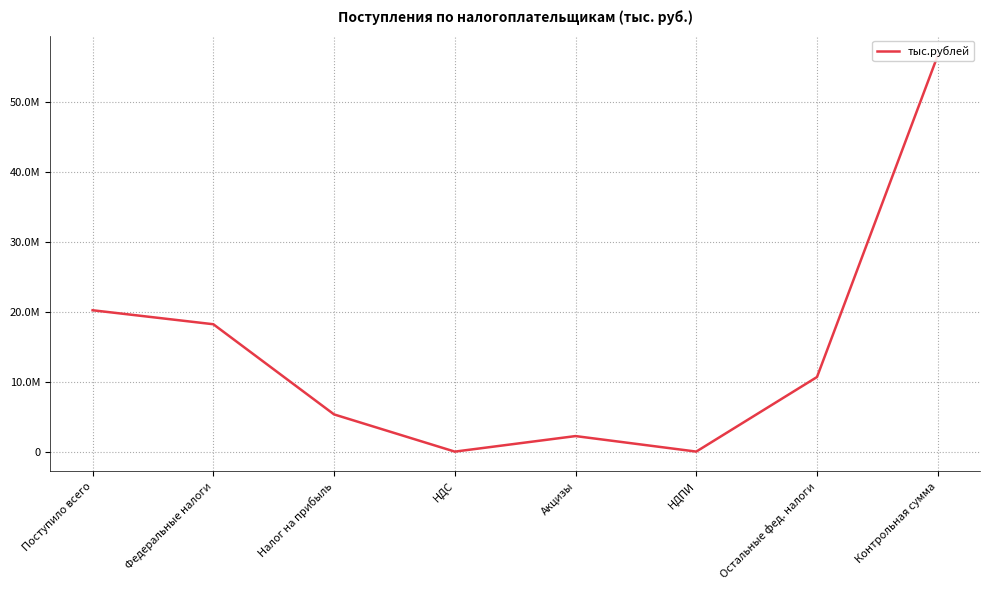

List the labels in order of value, smallest first.

НДС, НДПИ, Акцизы, Налог на прибыль, Остальные фед. налоги, Федеральные налоги, Поступило всего, Контрольная сумма